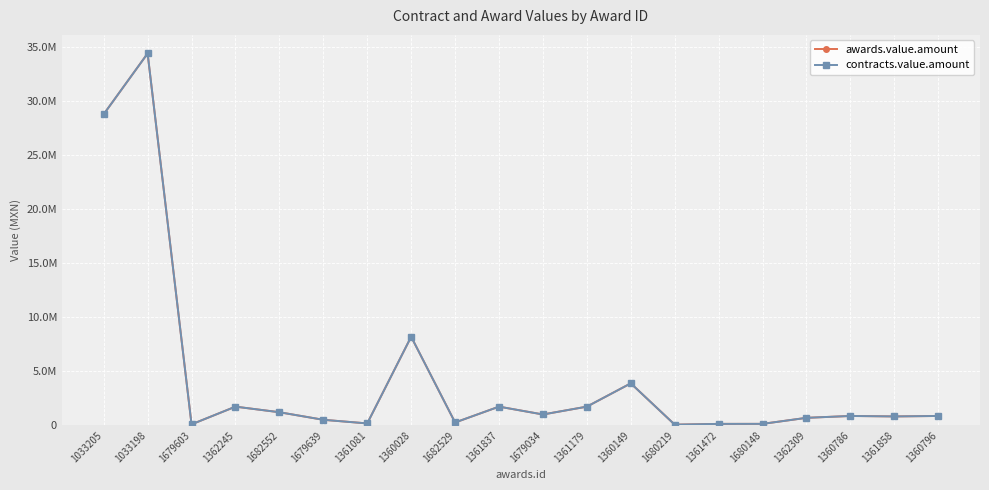

In contracts.value.amount, how many points are higher than both neighbors (excluding endpoints)?

6